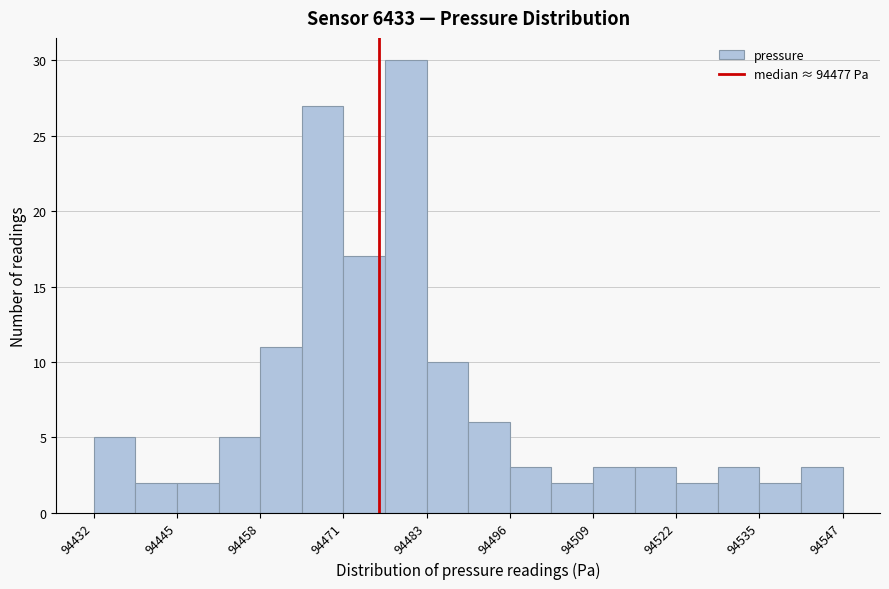

Around what value on the x-axis is the tallest bar? Give the approximate position of its centre, as read against the axis.

94480